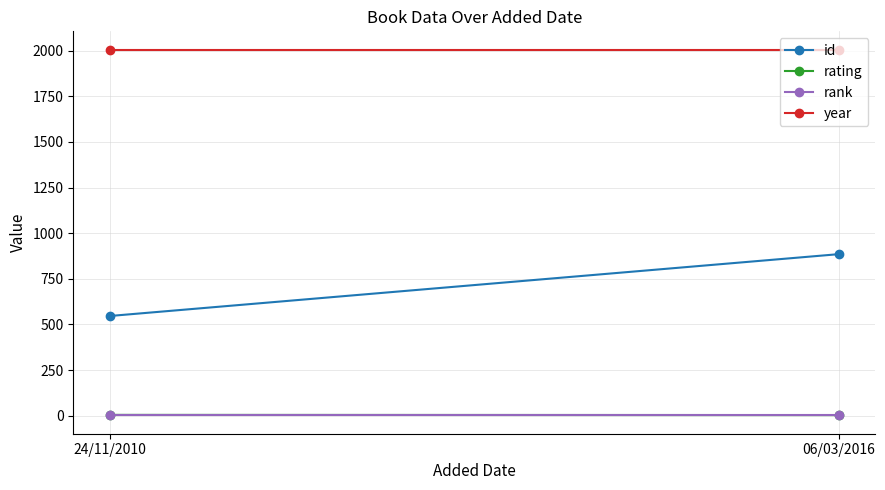

True or false: rating has a value of 4 at 24/11/2010.

True